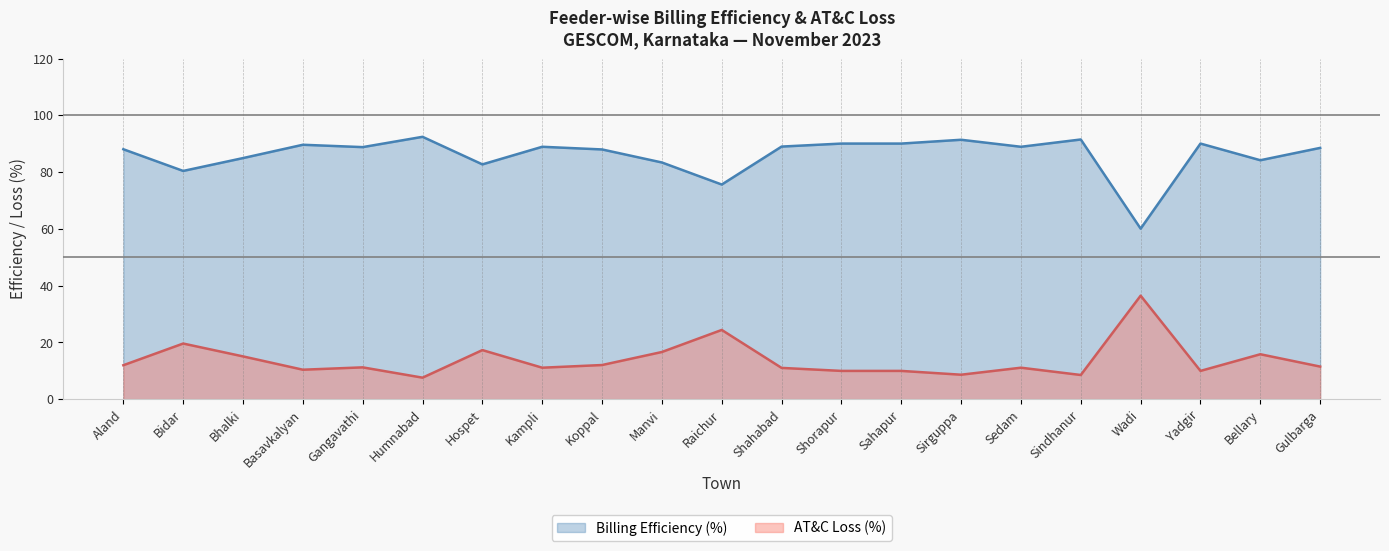

What is the sum of all Billing Efficiency (%) values?

1806.4